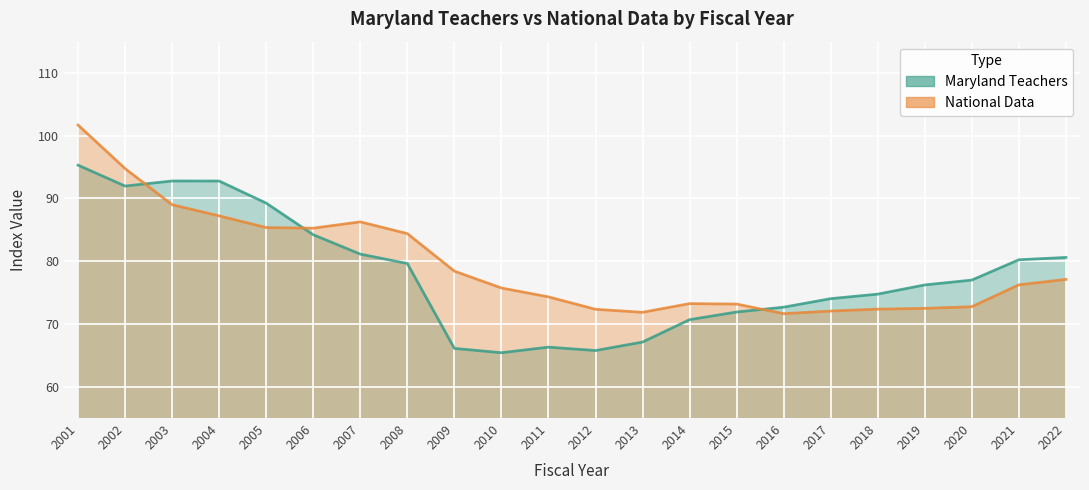

What are all the series names shown in the legend?

Maryland Teachers, National Data